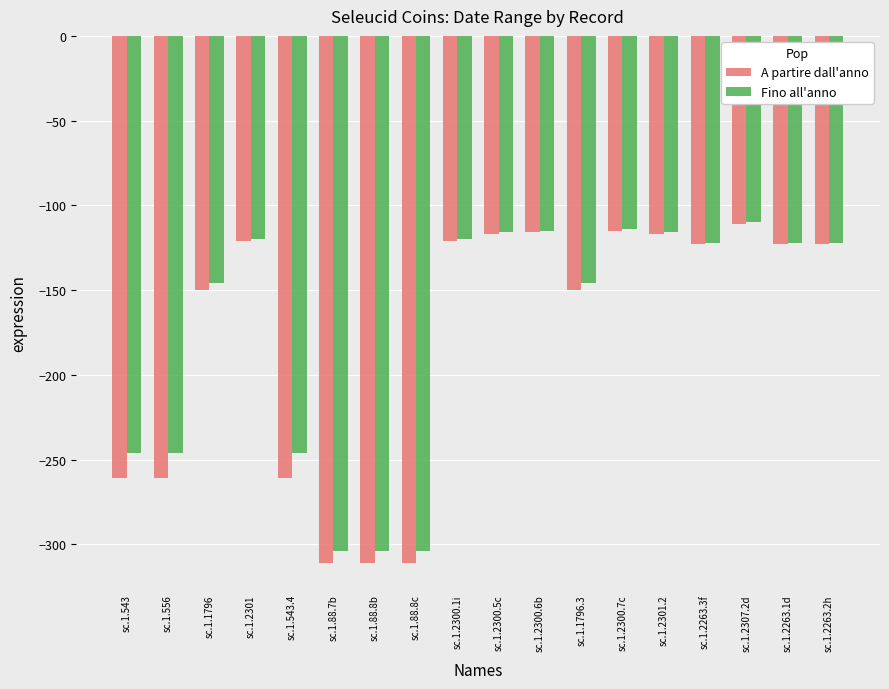

What position from the left is sc.1.1796?

3